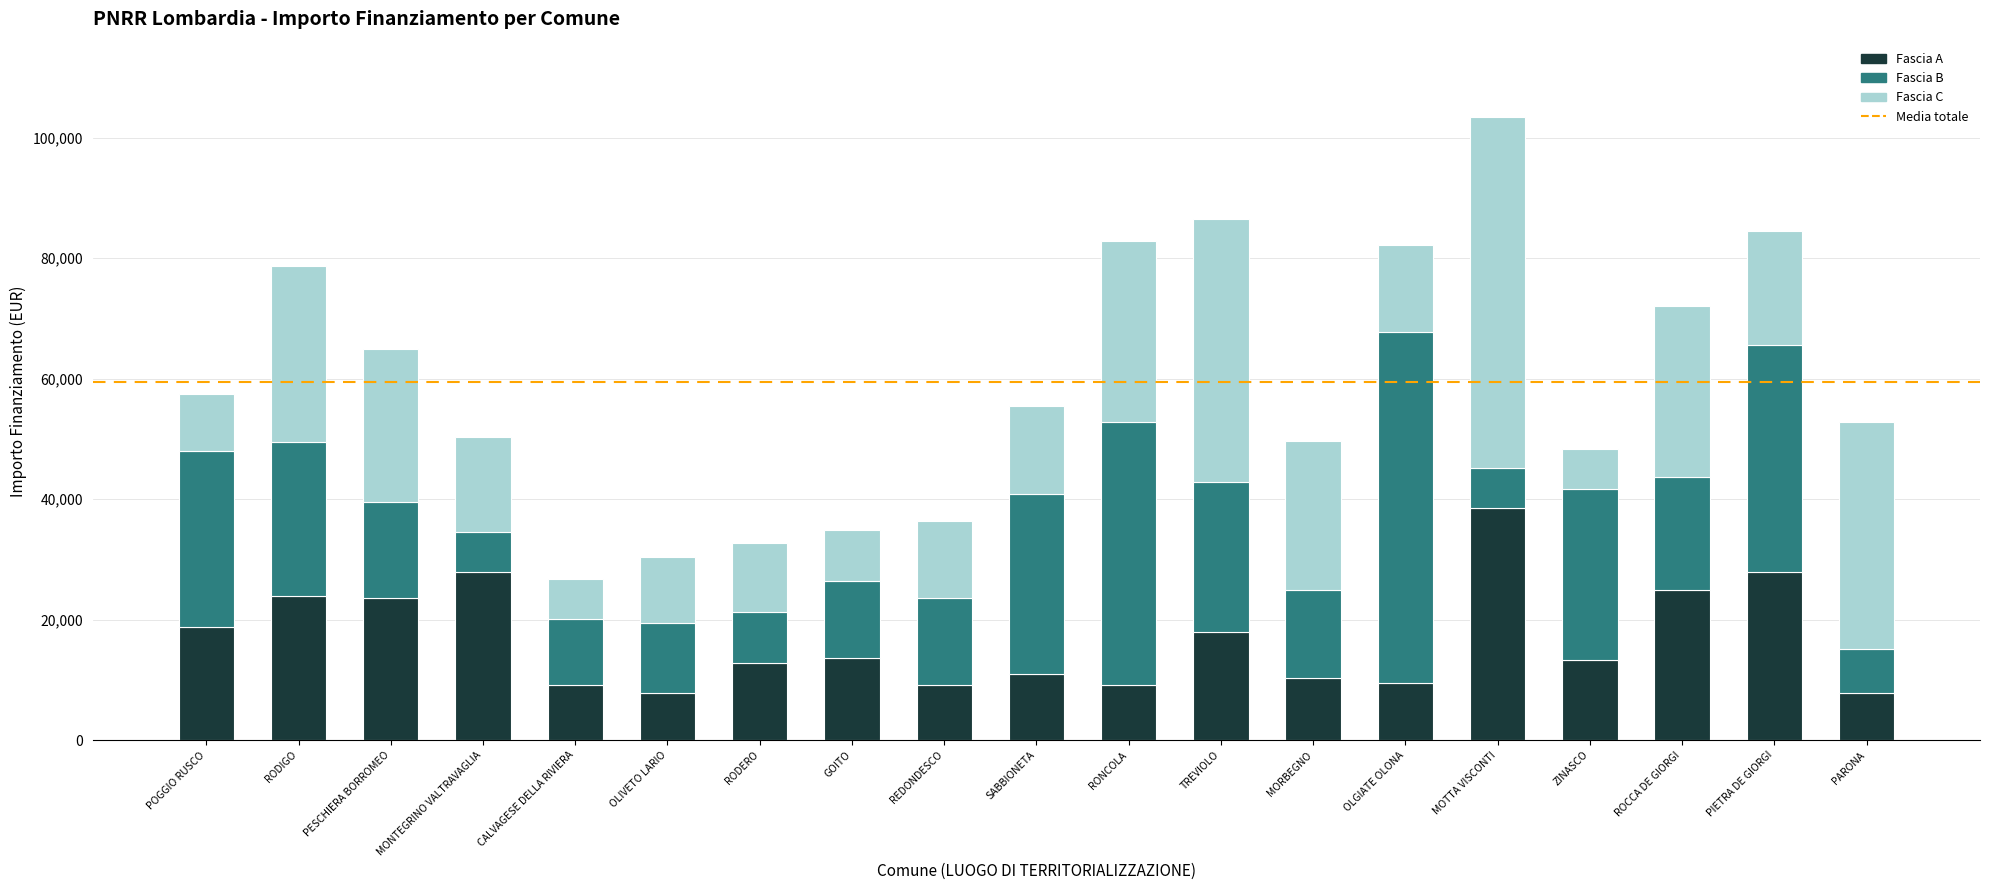

At which category is the sum across all series the highest?

MOTTA VISCONTI